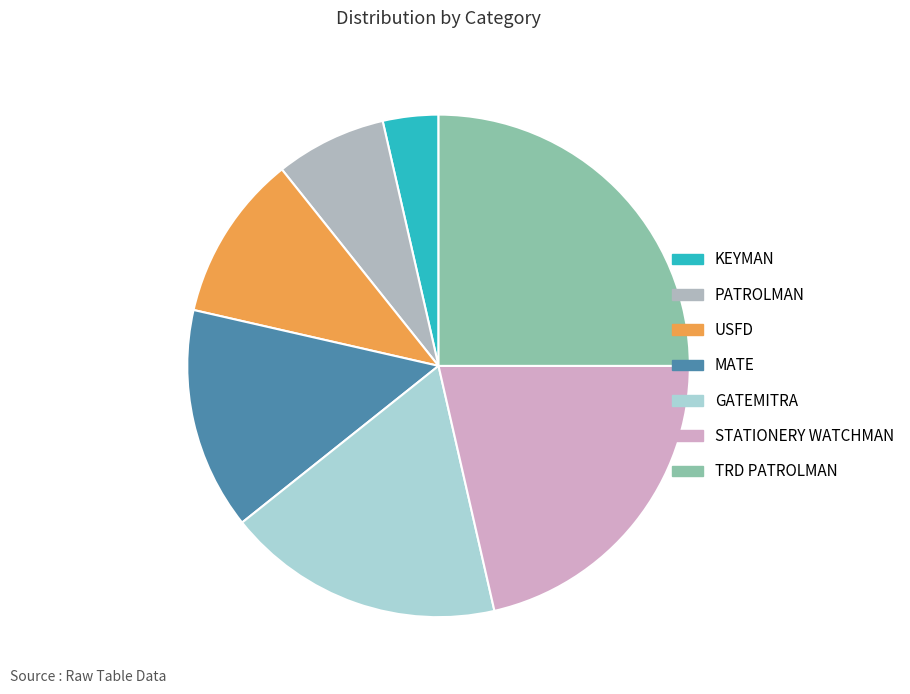

Which slice is the smallest?

KEYMAN